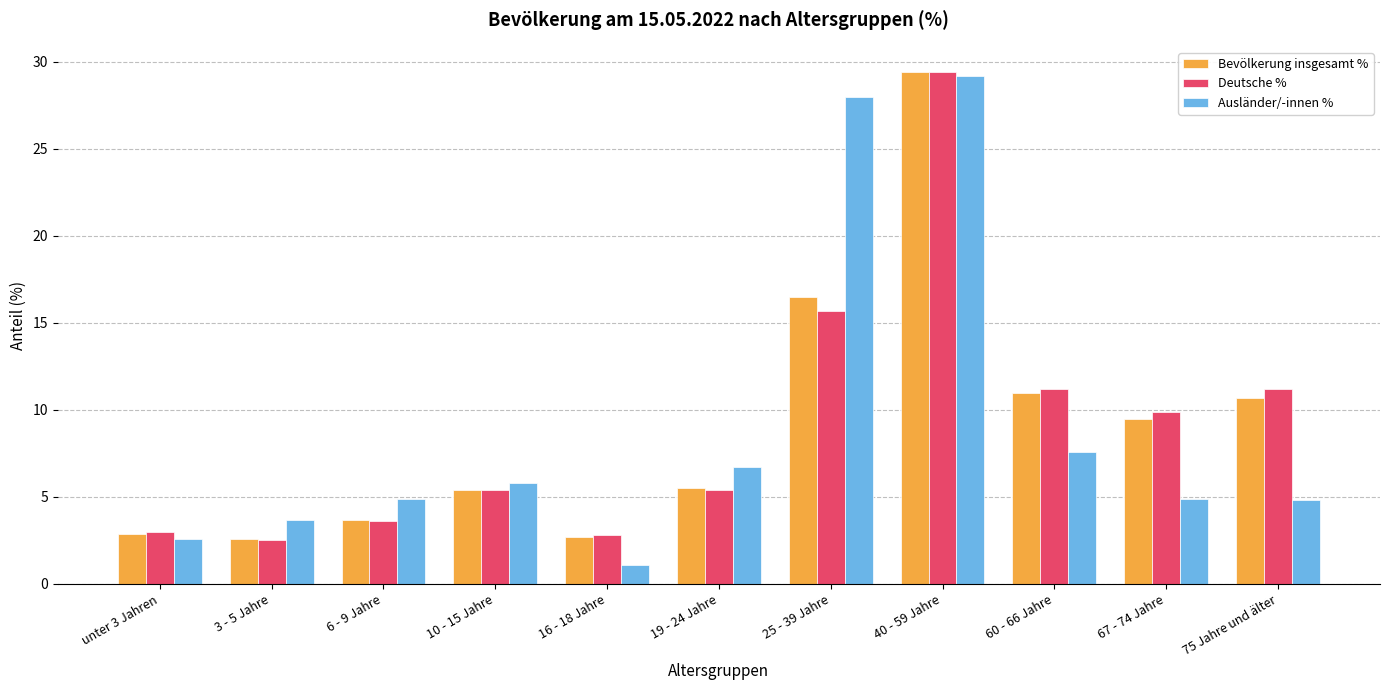

What is the average value of the Deutsche % series?

9.1